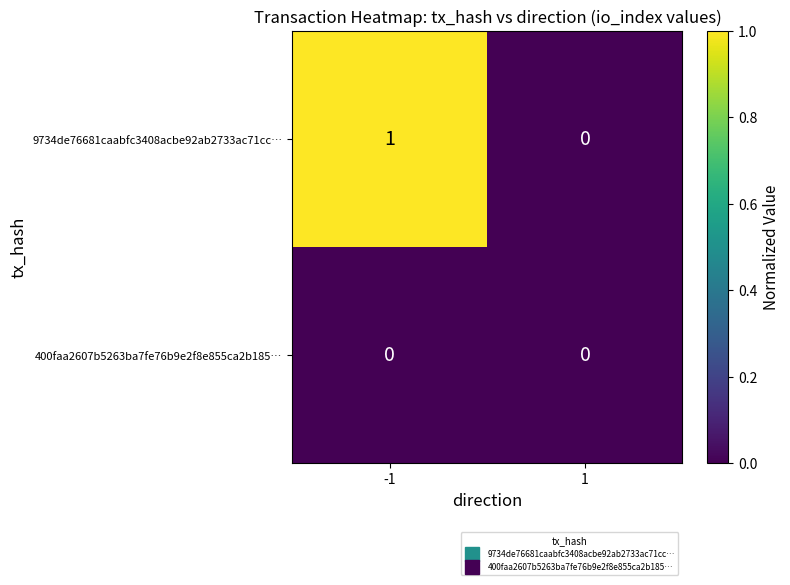

Which series changed the most between -1 and 1?

9734de76681caabfc3408acbe92ab2733ac71cc…